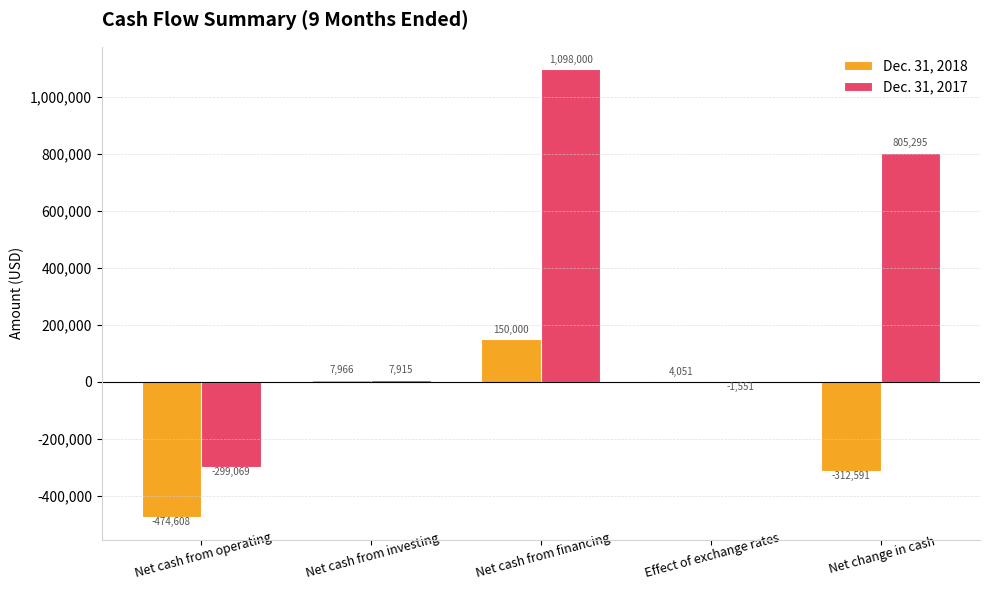

Which series has the largest range (max minus min)?

Dec. 31, 2017